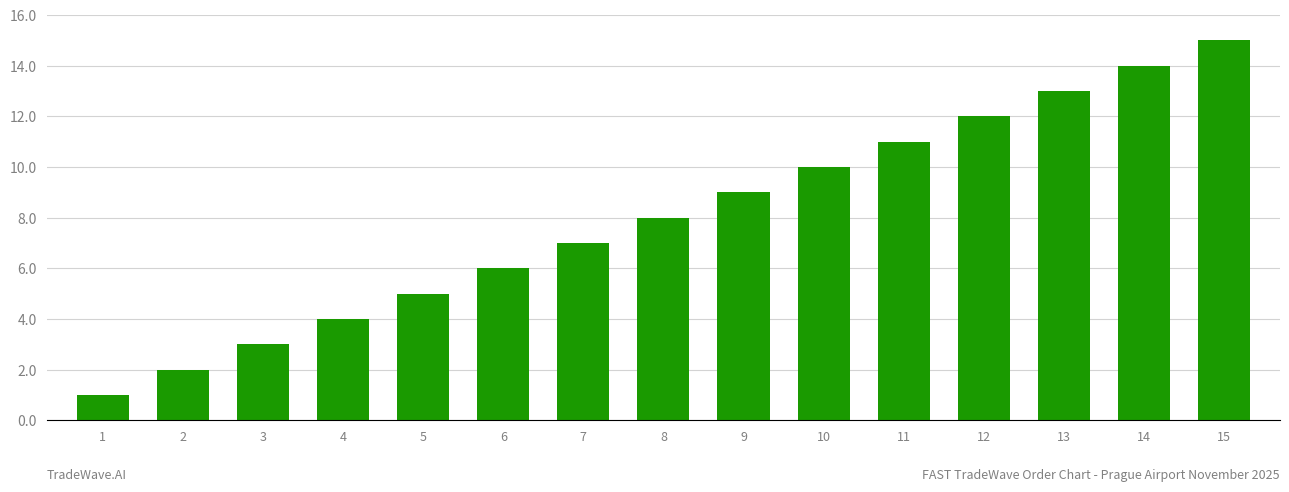

What is the difference between the second highest and second lowest values?

12